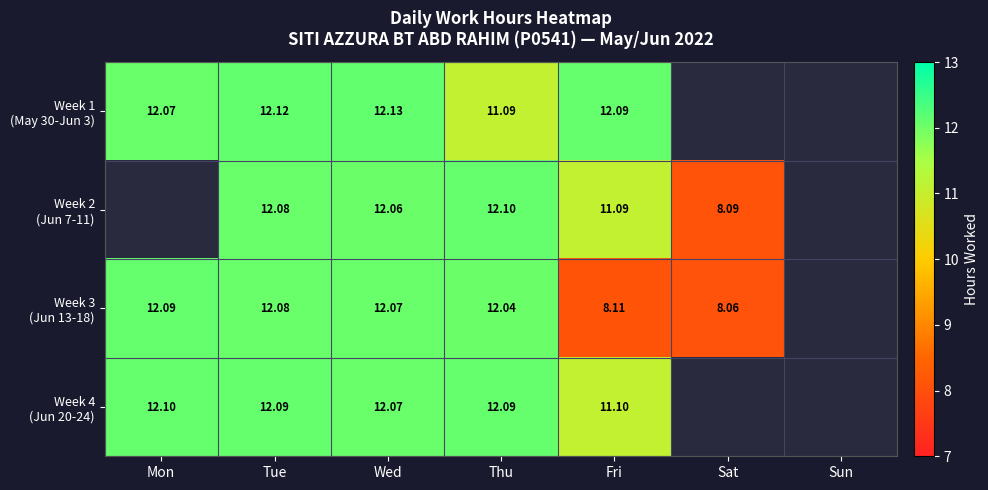

What is the total value across all series at Thu?

47.3